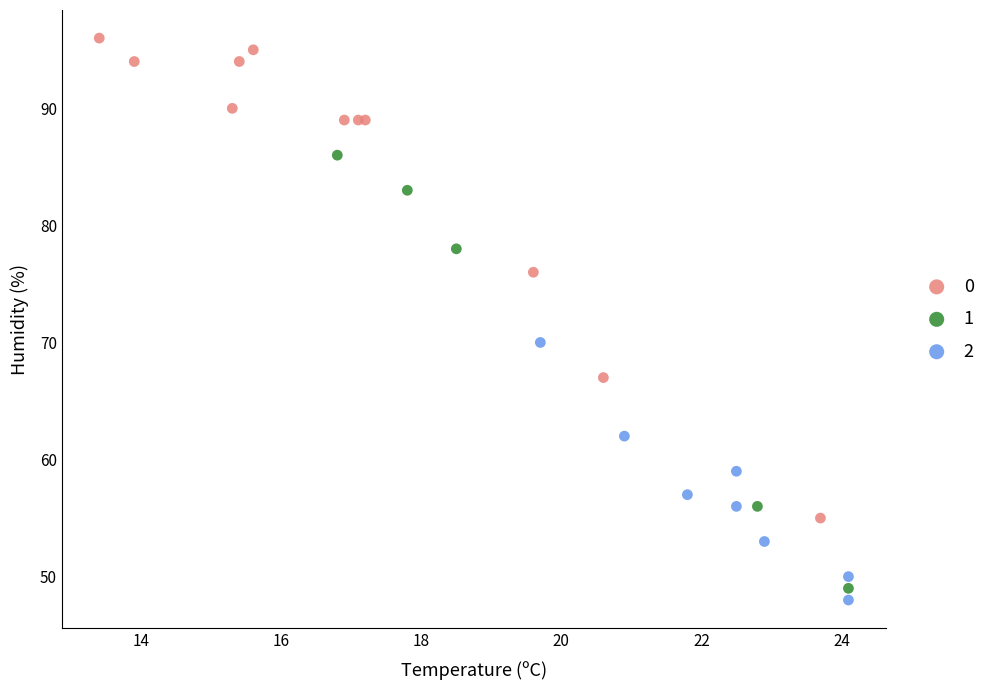

Which series contains the highest Y value?

0